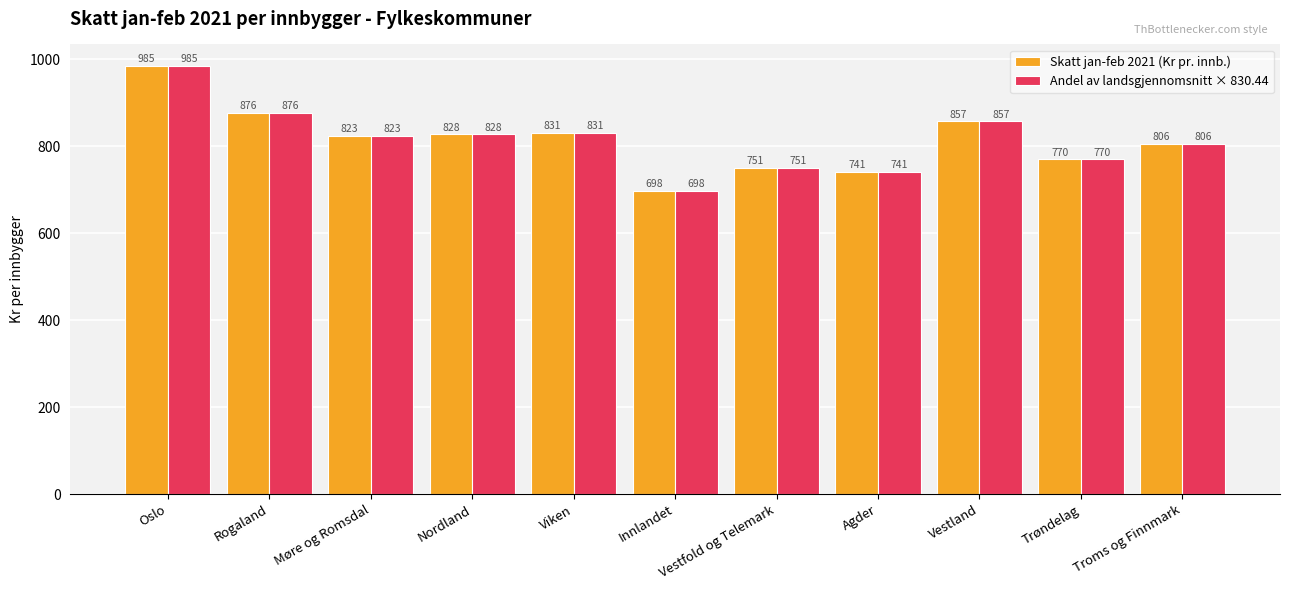

What is the label of the 1st bar from the right?

Troms og Finnmark